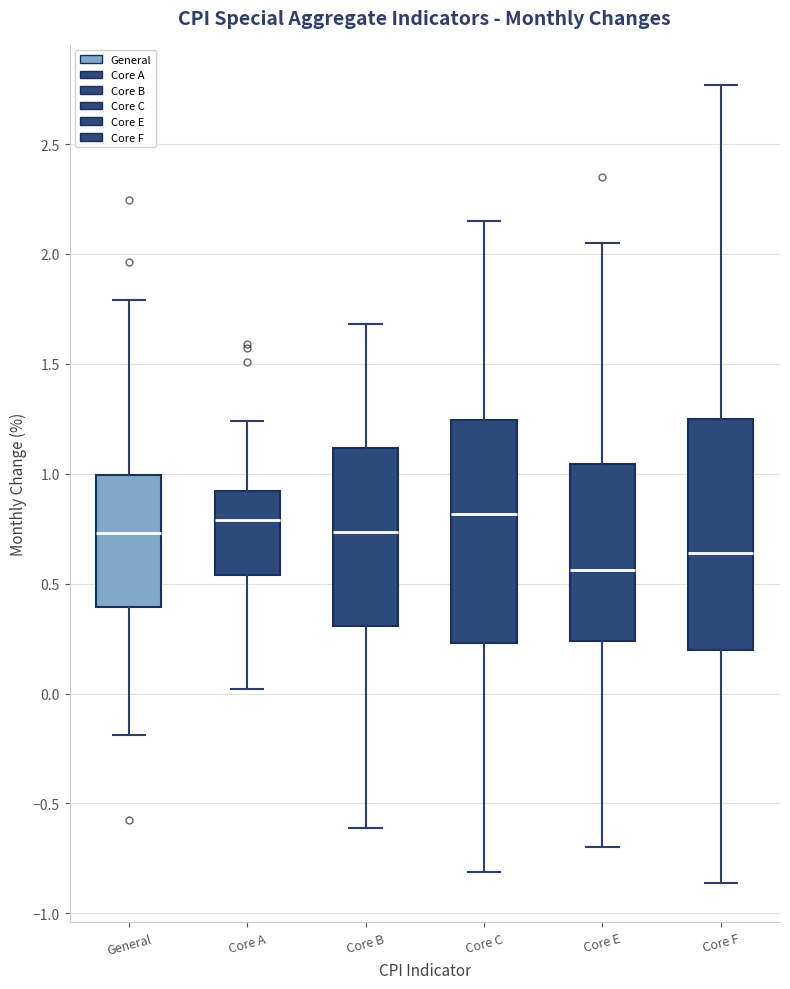

Which box's median line is the lowest?

Core E